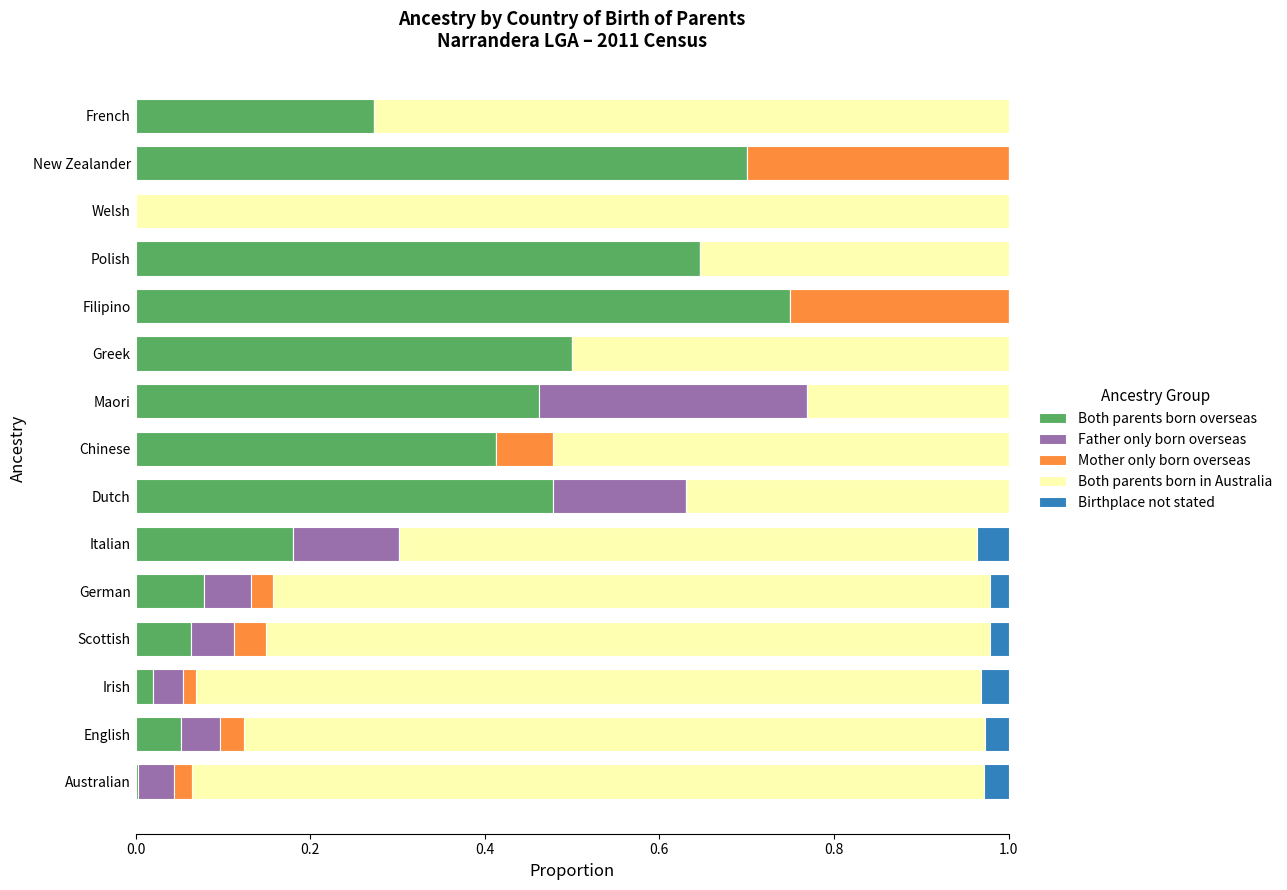

What is the sum of the Both parents born overseas values at Filipino and Chinese?

1.2